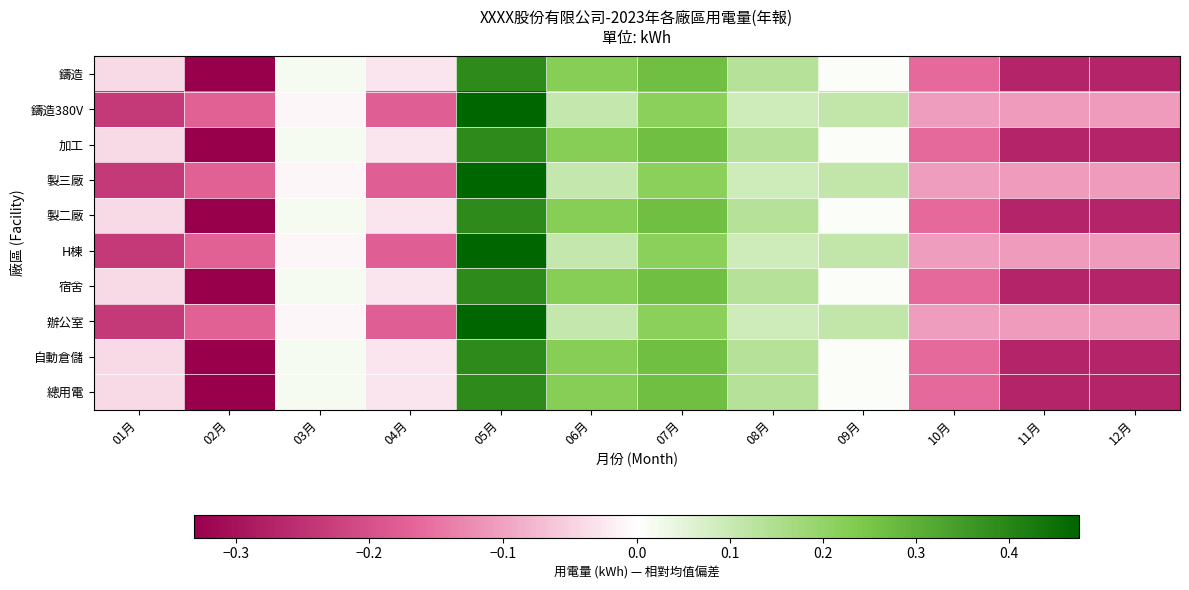

Reading left to right, list all the values displayed in this chart.

鑄造: 01月=-0.0	02月=-0.3	03月=0.0	04月=-0.0	05月=0.4	06月=0.2	07月=0.3	08月=0.1	09月=0.0	10月=-0.2	11月=-0.3	12月=-0.3
鑄造380V: 01月=-0.2	02月=-0.2	03月=-0.0	04月=-0.2	05月=0.5	06月=0.1	07月=0.2	08月=0.1	09月=0.1	10月=-0.1	11月=-0.1	12月=-0.1
加工: 01月=-0.0	02月=-0.3	03月=0.0	04月=-0.0	05月=0.4	06月=0.2	07月=0.3	08月=0.1	09月=0.0	10月=-0.2	11月=-0.3	12月=-0.3
製三廠: 01月=-0.2	02月=-0.2	03月=-0.0	04月=-0.2	05月=0.5	06月=0.1	07月=0.2	08月=0.1	09月=0.1	10月=-0.1	11月=-0.1	12月=-0.1
製二廠: 01月=-0.0	02月=-0.3	03月=0.0	04月=-0.0	05月=0.4	06月=0.2	07月=0.3	08月=0.1	09月=0.0	10月=-0.2	11月=-0.3	12月=-0.3
H棟: 01月=-0.2	02月=-0.2	03月=-0.0	04月=-0.2	05月=0.5	06月=0.1	07月=0.2	08月=0.1	09月=0.1	10月=-0.1	11月=-0.1	12月=-0.1
宿舍: 01月=-0.0	02月=-0.3	03月=0.0	04月=-0.0	05月=0.4	06月=0.2	07月=0.3	08月=0.1	09月=0.0	10月=-0.2	11月=-0.3	12月=-0.3
辦公室: 01月=-0.2	02月=-0.2	03月=-0.0	04月=-0.2	05月=0.5	06月=0.1	07月=0.2	08月=0.1	09月=0.1	10月=-0.1	11月=-0.1	12月=-0.1
自動倉儲: 01月=-0.0	02月=-0.3	03月=0.0	04月=-0.0	05月=0.4	06月=0.2	07月=0.3	08月=0.1	09月=0.0	10月=-0.2	11月=-0.3	12月=-0.3
總用電: 01月=-0.0	02月=-0.3	03月=0.0	04月=-0.0	05月=0.4	06月=0.2	07月=0.3	08月=0.1	09月=0.0	10月=-0.2	11月=-0.3	12月=-0.3